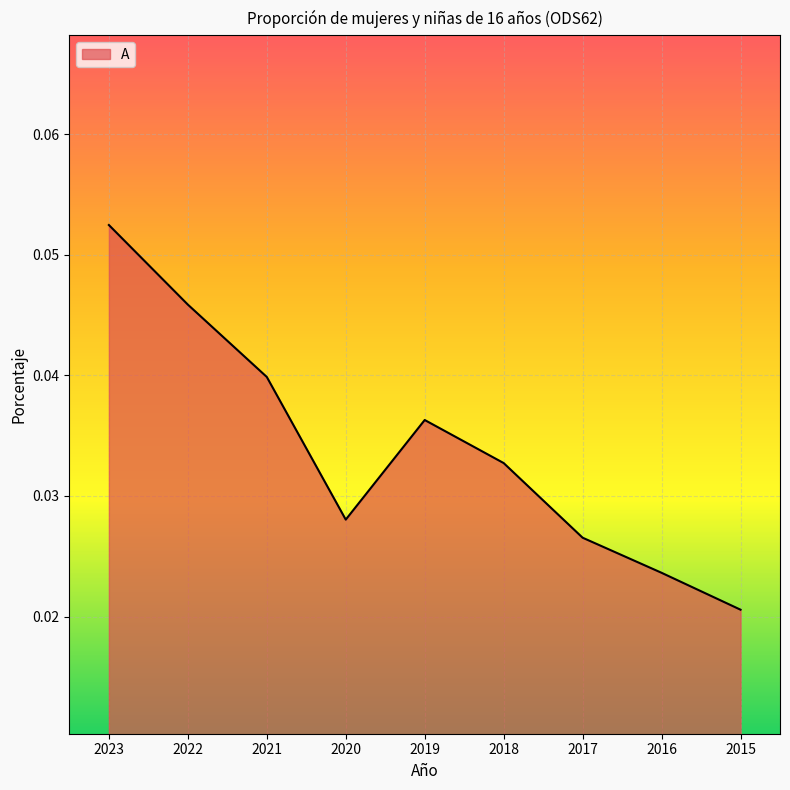

At which category does the chart reach its minimum across all series?

2015